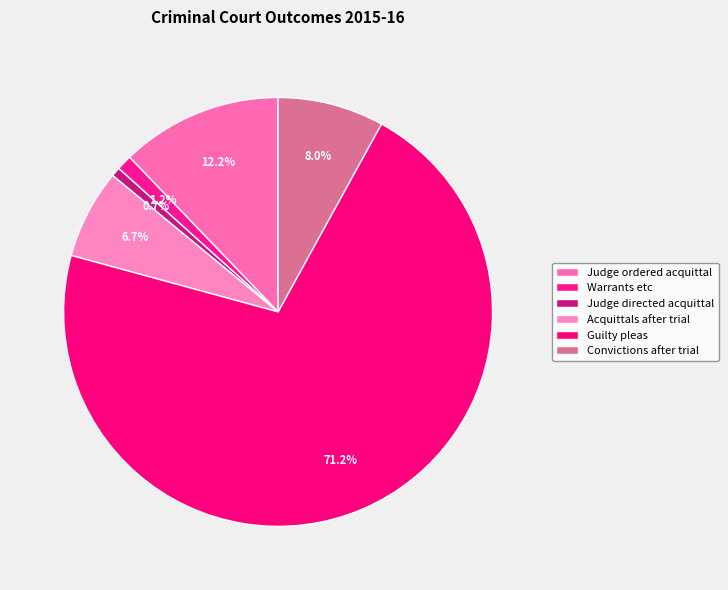

Which has a higher value, Convictions after trial or Guilty pleas?

Guilty pleas